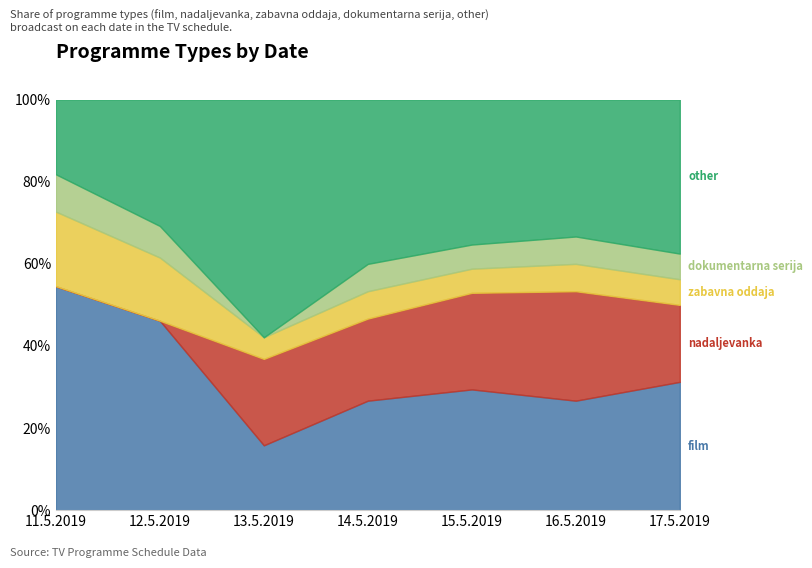

How many lines are shown in the chart?

5